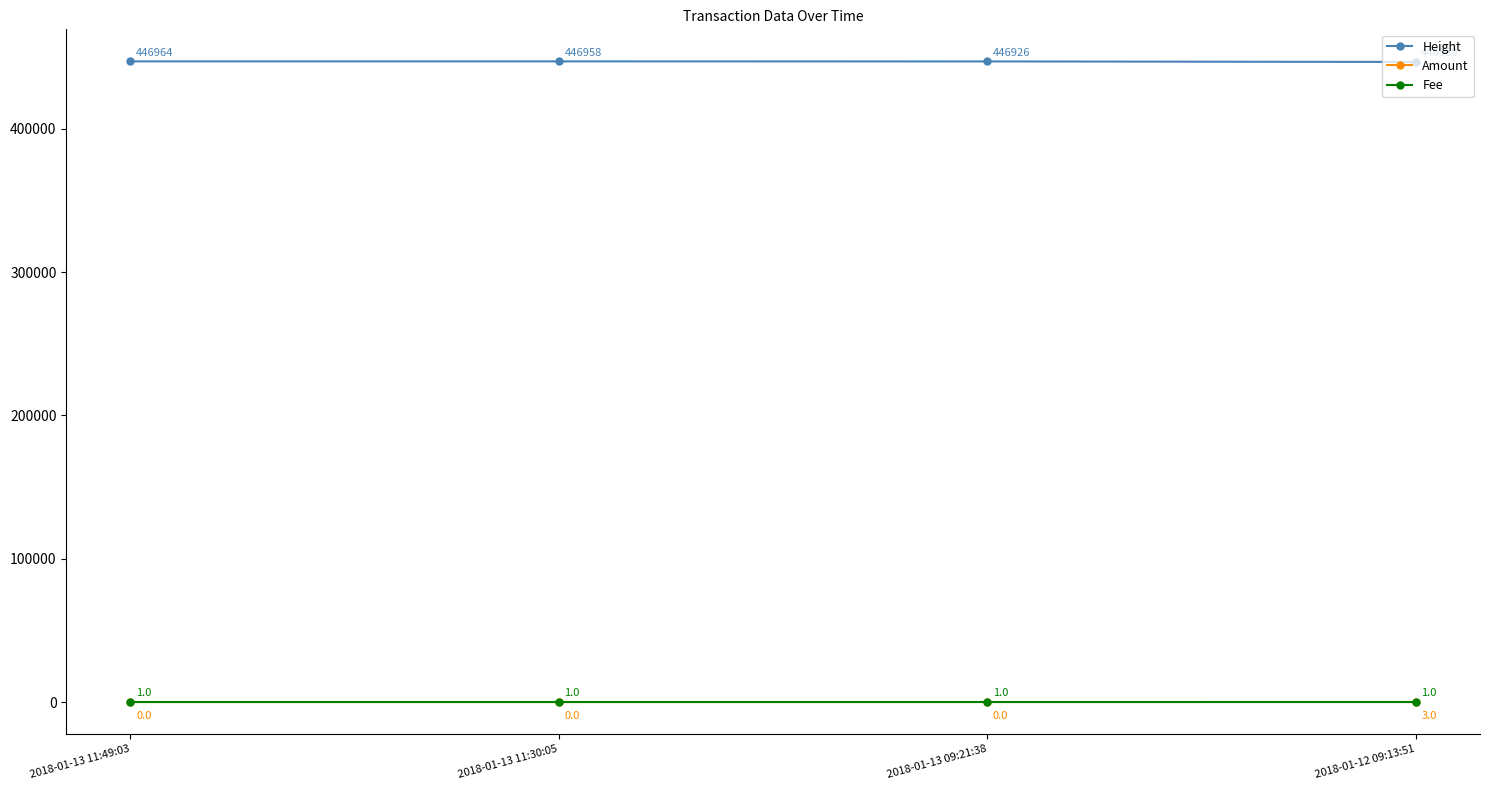

What is the label of the 3rd point from the right?

2018-01-13 11:30:05